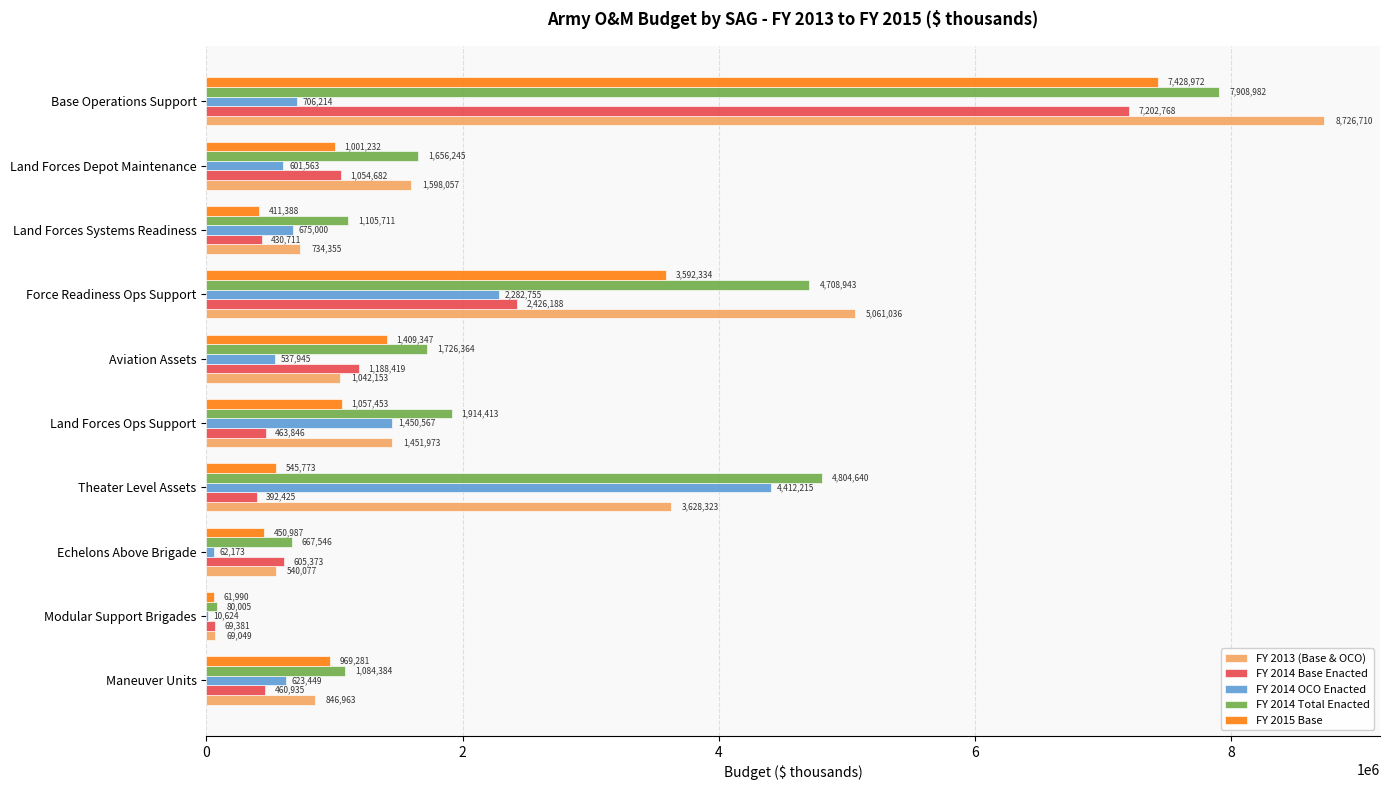

What is the greatest value displayed?

8726710